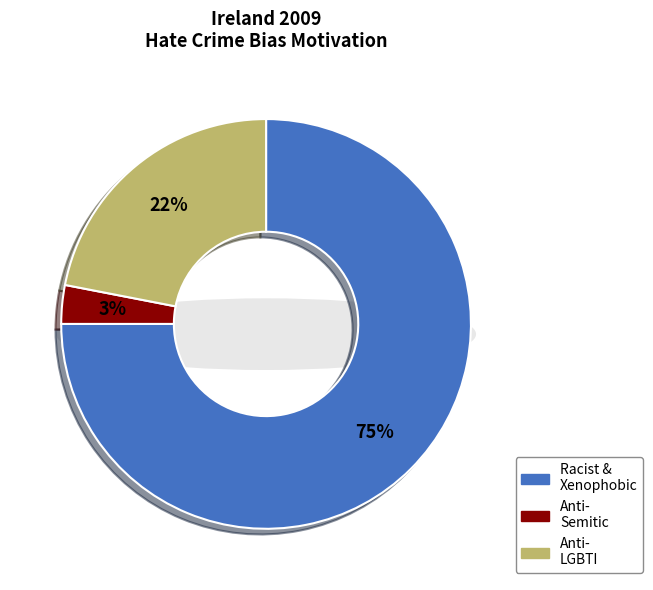

Is it true that Anti-LGBTI hate crime is 22% of the pie?

True